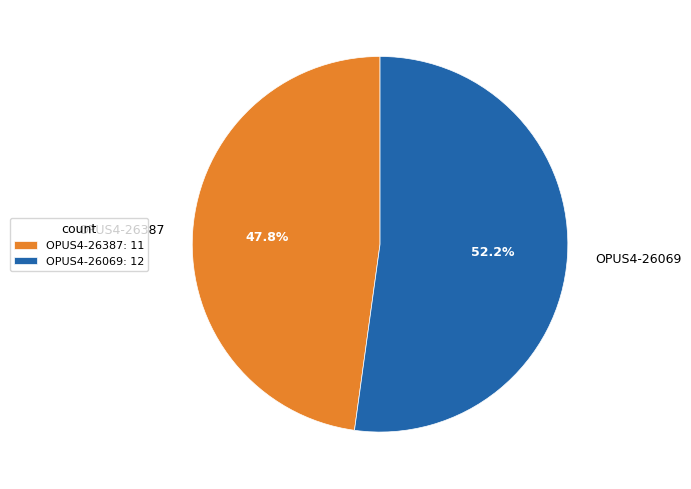

Between OPUS4-26387 and OPUS4-26069, which is larger?

OPUS4-26069